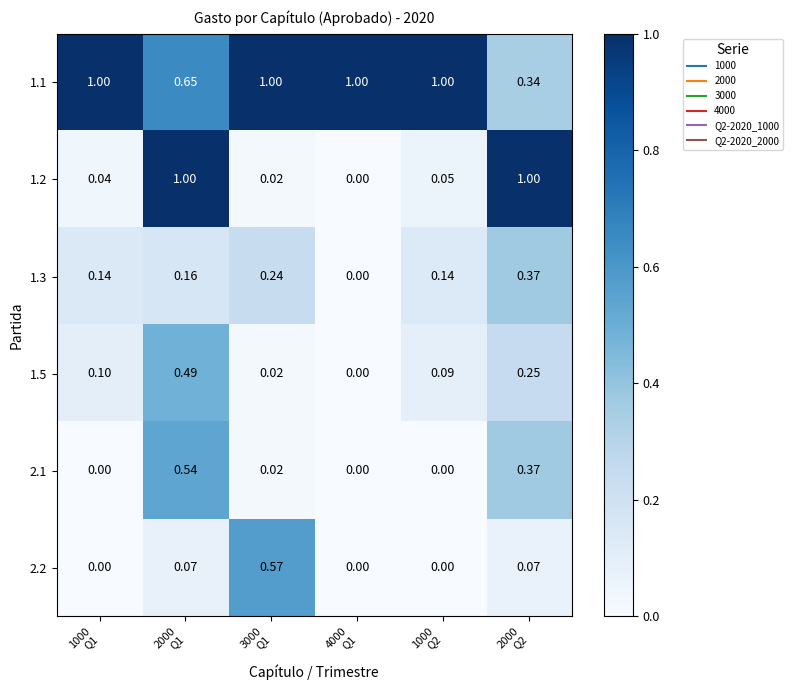

Rank the series by their maximum value, from highest to lowest.

1.1, 1.2, 2.2, 2.1, 1.5, 1.3